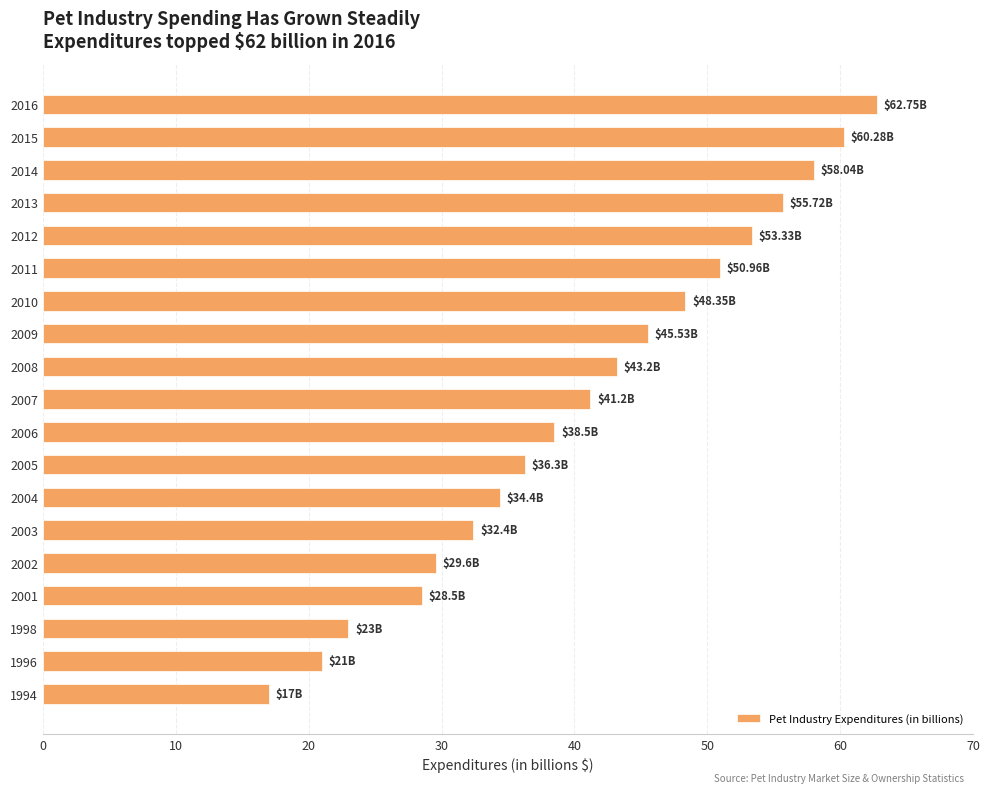

What is the sum of all values?

780.1